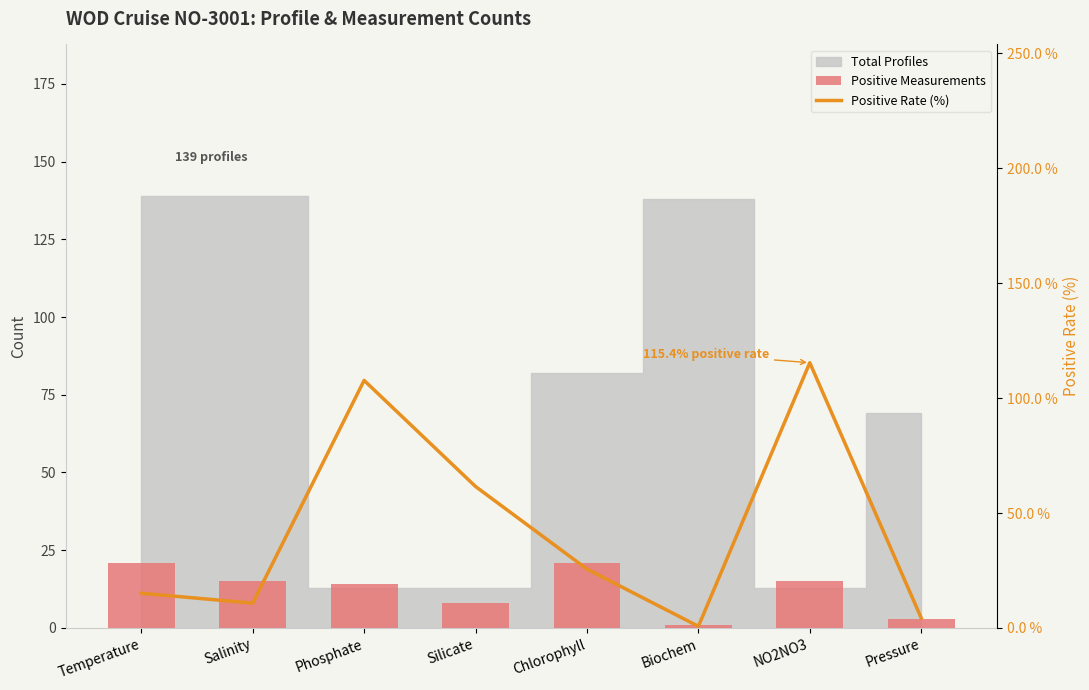

What is the value of the Positive Measurements bar at the 4th from the left?

8.0